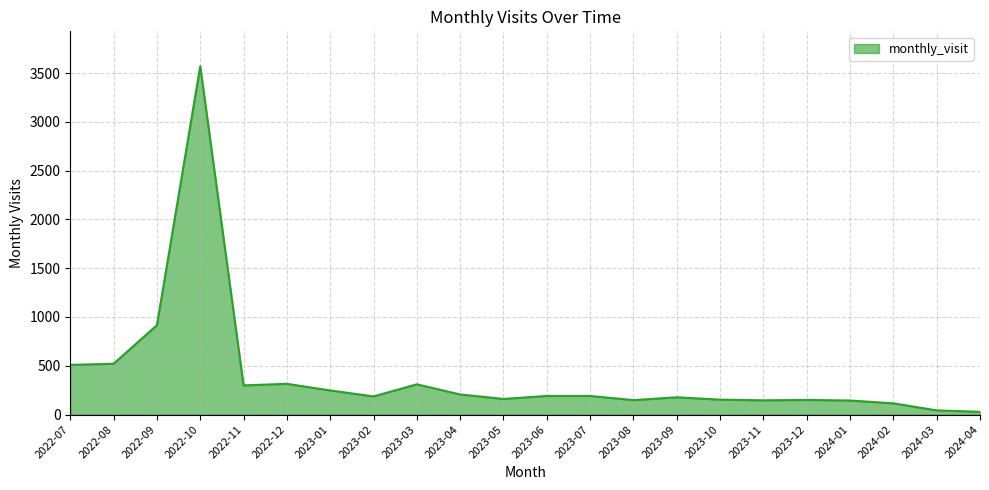

What is the maximum value shown in the chart?

3570